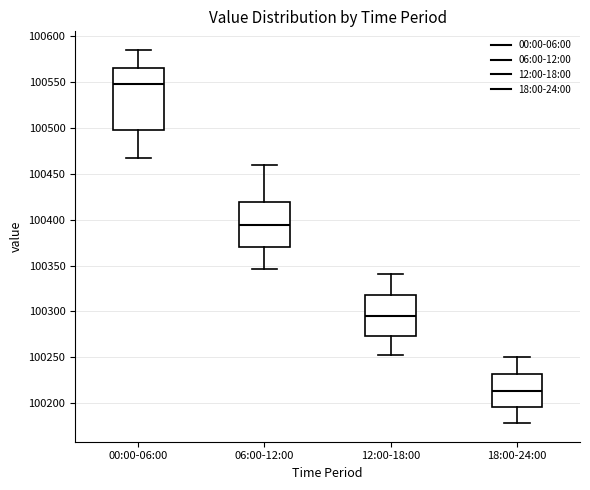

Comparing the boxes themselves (not the whiskers), which one is the tallest?

00:00-06:00